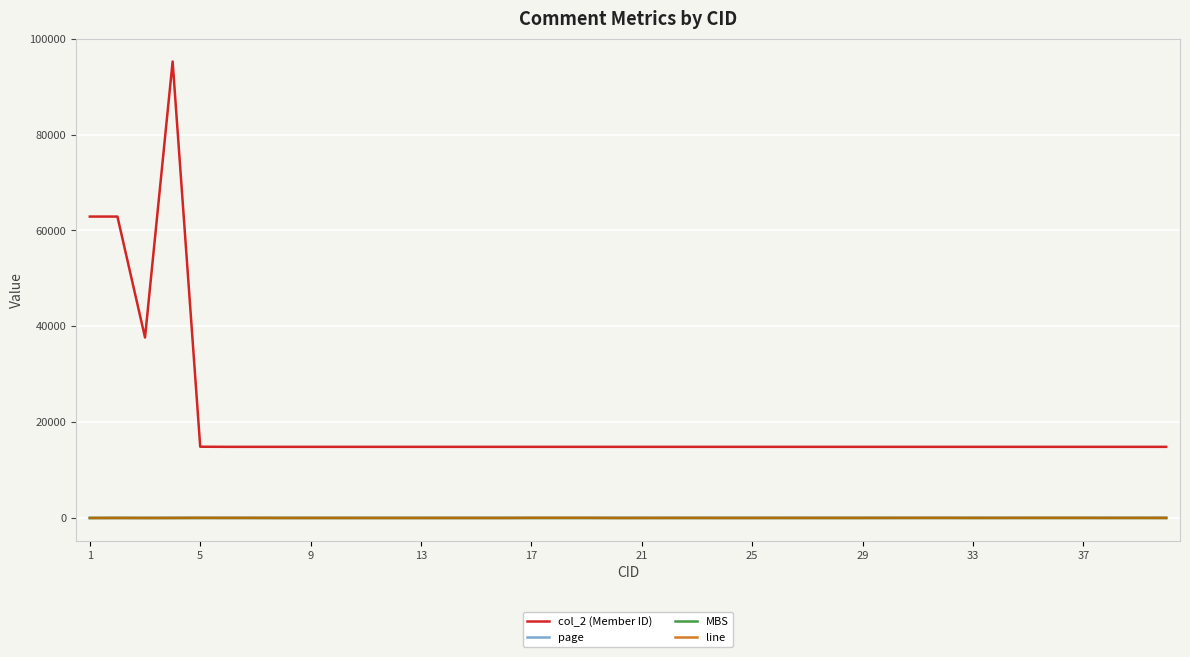

What is the greatest value displayed?

95252